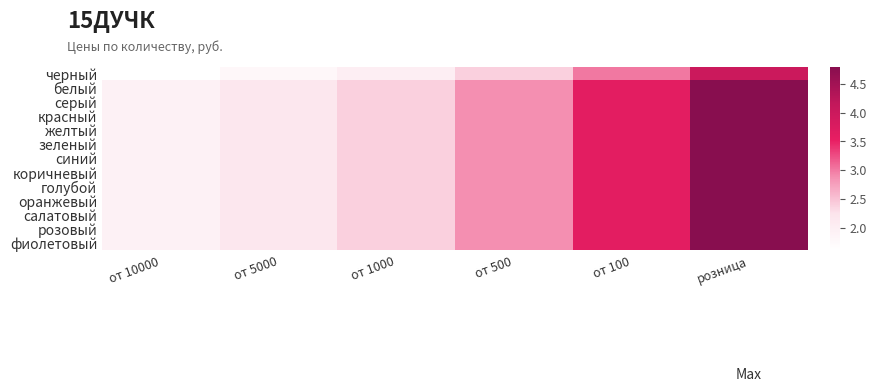

At how many categories does at least one series exceed 2?

5